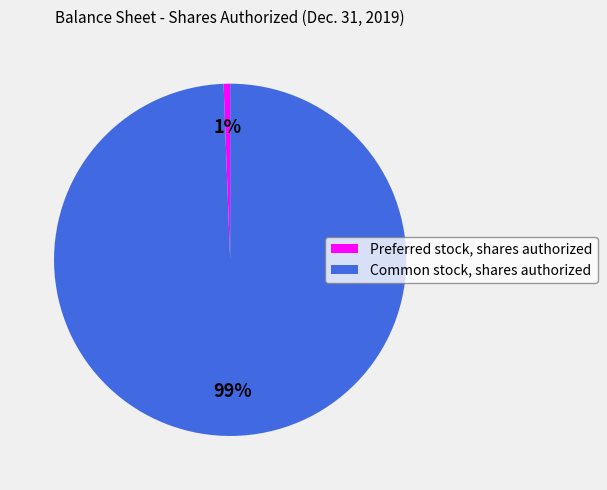

Count the number of slices in the pie.

2